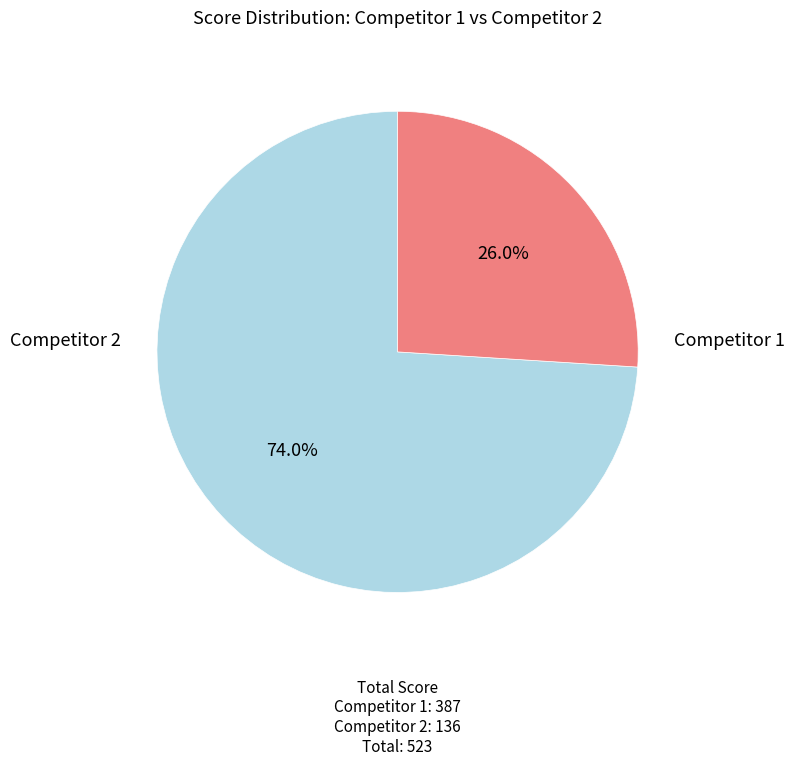

Is there any slice that represents more than half of the pie?

Yes